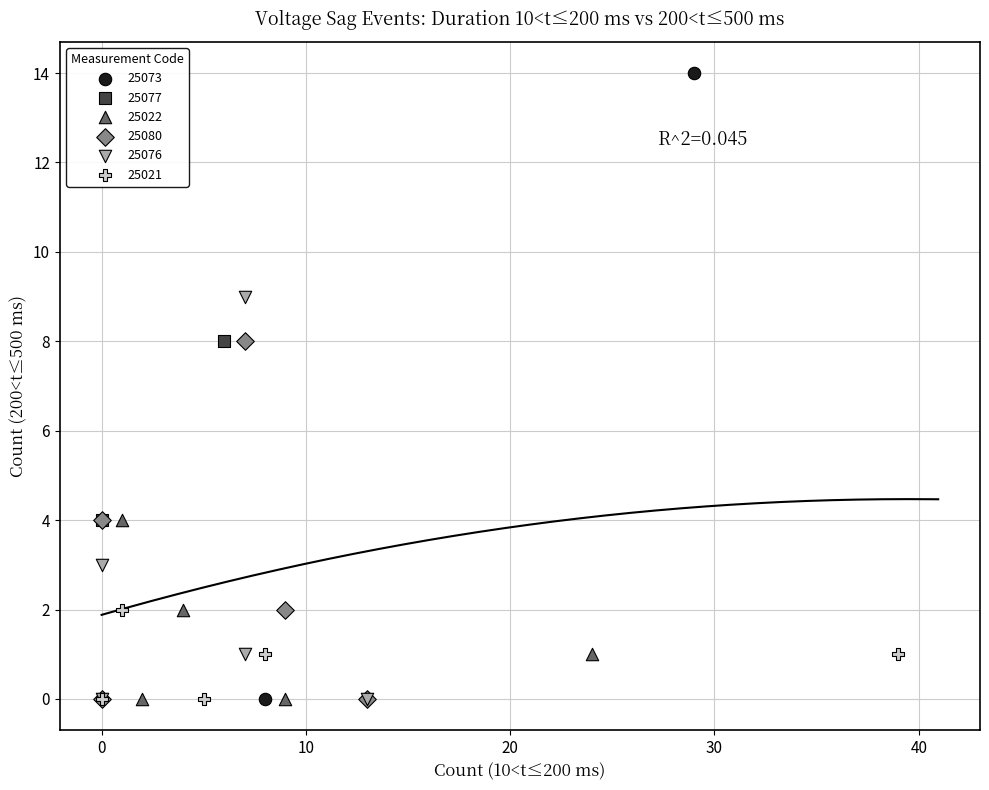

Which series contains the highest Y value?

25073